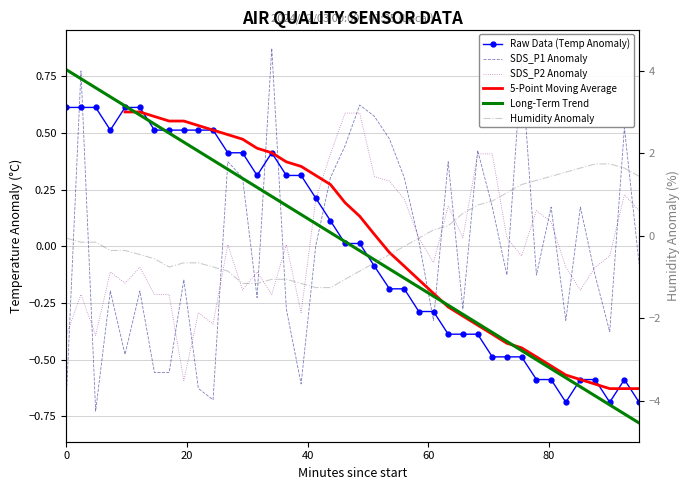

Reading right to left, what are all the values shown in this chart?

Temp: -0.7	-0.6	-0.7	-0.6	-0.6	-0.7	-0.6	-0.6	-0.5	-0.5	-0.5	-0.4	-0.4	-0.4	-0.3	-0.3	-0.2	-0.2	-0.1	0.0	0.0	0.1	0.2	0.3	0.3	0.4	0.3	0.4	0.4	0.5	0.5	0.5	0.5	0.5	0.6	0.6	0.5	0.6	0.6	0.6
Humidity: 1.4	1.6	1.7	1.7	1.6	1.5	1.4	1.3	1.2	1.0	0.8	0.7	0.5	0.2	0.1	-0.1	-0.3	-0.5	-0.7	-0.9	-1.1	-1.3	-1.3	-1.2	-1.1	-1.1	-1.2	-1.2	-0.9	-0.8	-0.7	-0.7	-0.8	-0.6	-0.5	-0.4	-0.4	-0.2	-0.2	-0.1
SDS_P1: -0.1	0.5	-0.4	-0.1	0.2	-0.3	0.2	-0.1	0.8	-0.1	0.2	0.4	-0.3	0.4	-0.3	0.0	0.3	0.5	0.6	0.6	0.4	0.3	0.0	-0.6	-0.3	0.9	-0.2	0.3	0.4	-0.7	-0.6	-0.1	-0.6	-0.6	-0.2	-0.5	-0.2	-0.7	0.8	-0.7
SDS_P2: 0.2	0.2	-0.0	-0.1	-0.2	-0.1	0.1	0.2	-0.0	0.0	0.4	0.4	0.0	0.2	-0.1	0.0	0.2	0.3	0.3	0.6	0.6	0.4	0.2	-0.3	0.0	-0.2	-0.1	-0.2	0.0	-0.3	-0.3	-0.6	-0.2	-0.2	-0.1	-0.2	-0.1	-0.4	-0.2	-0.4